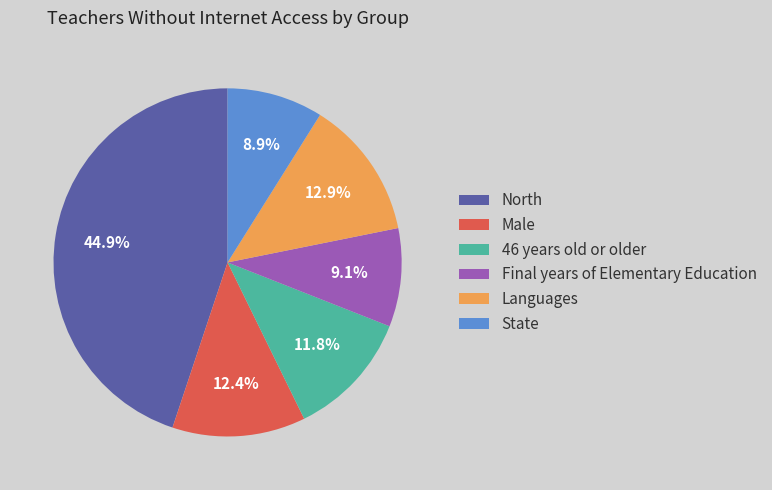

Count the number of slices in the pie.

6